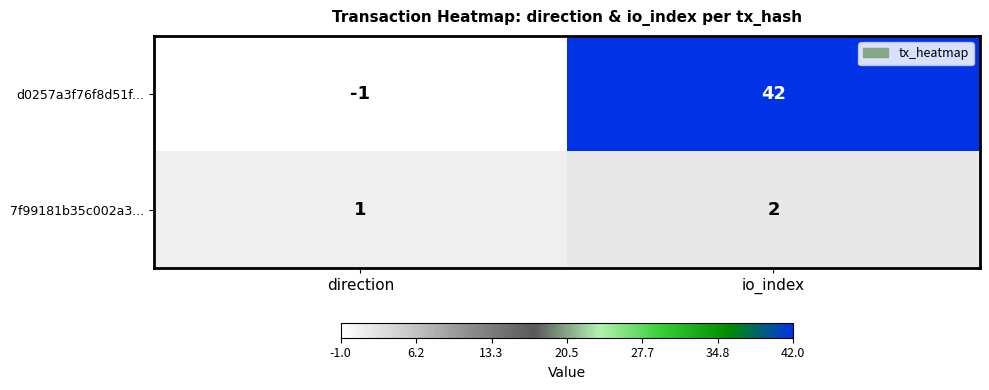

Rank the series by their average value, from highest to lowest.

d0257a3f76f8d51f..., 7f99181b35c002a3...